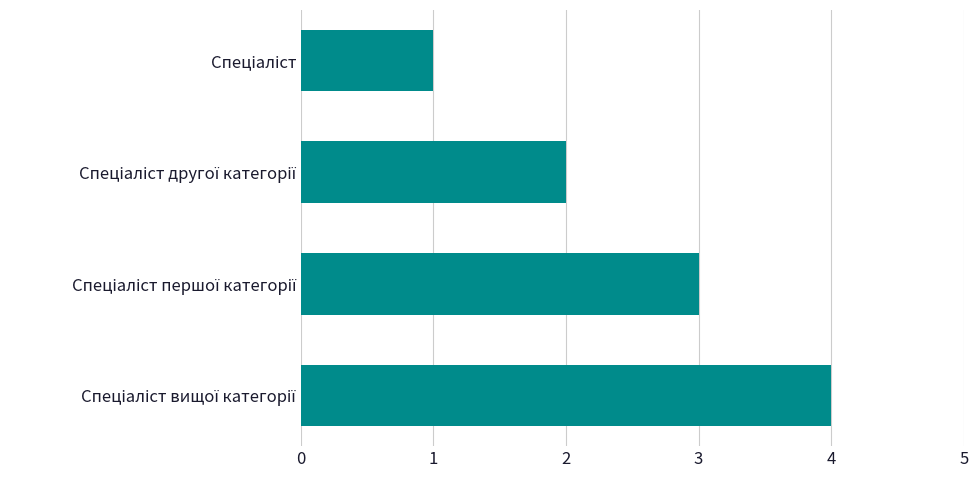

What is the sum of all values?

10